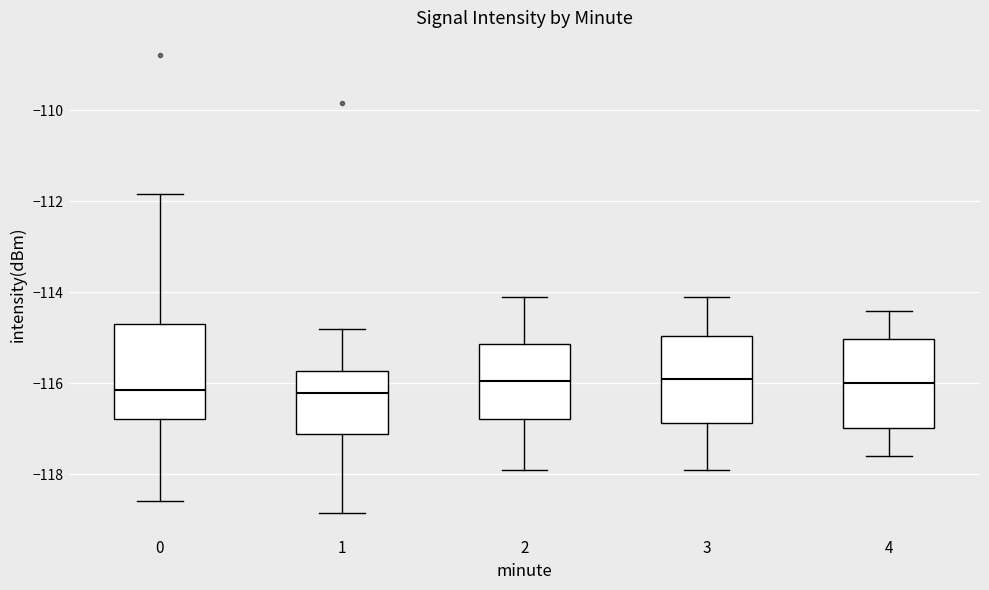

Reading left to right, transcribe this box plot: for each box, give where its median line is, the range the box spans, and where its two whiskers end, as read against the y-axis. The values are not printed on the chart, so give them approximately, as read against the axis.

0: median -116.2, box -116.8 to -114.6, whiskers -118.6 to -111.8
1: median -116.2, box -117.2 to -115.8, whiskers -118.8 to -114.8
2: median -116.0, box -116.8 to -115.2, whiskers -117.8 to -114.0
3: median -115.8, box -116.8 to -115.0, whiskers -117.8 to -114.0
4: median -116.0, box -117.0 to -115.0, whiskers -117.6 to -114.4